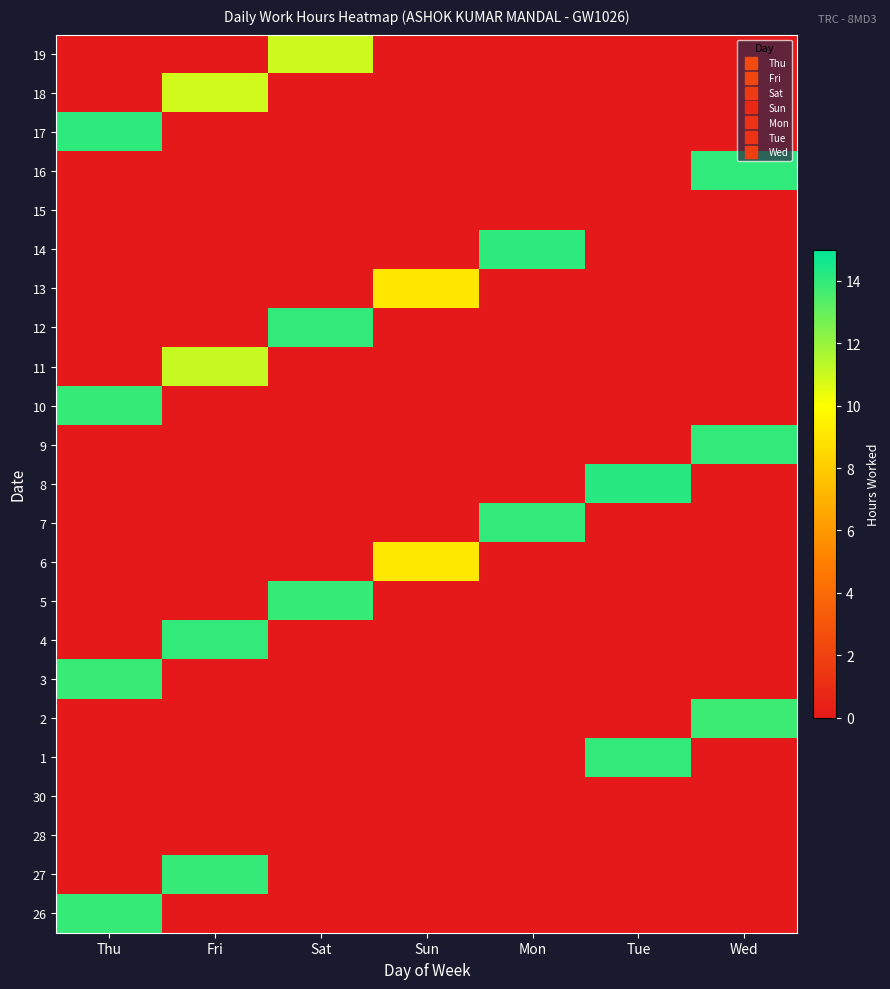

What is the difference between the highest and lowest values at Sun?

9.1